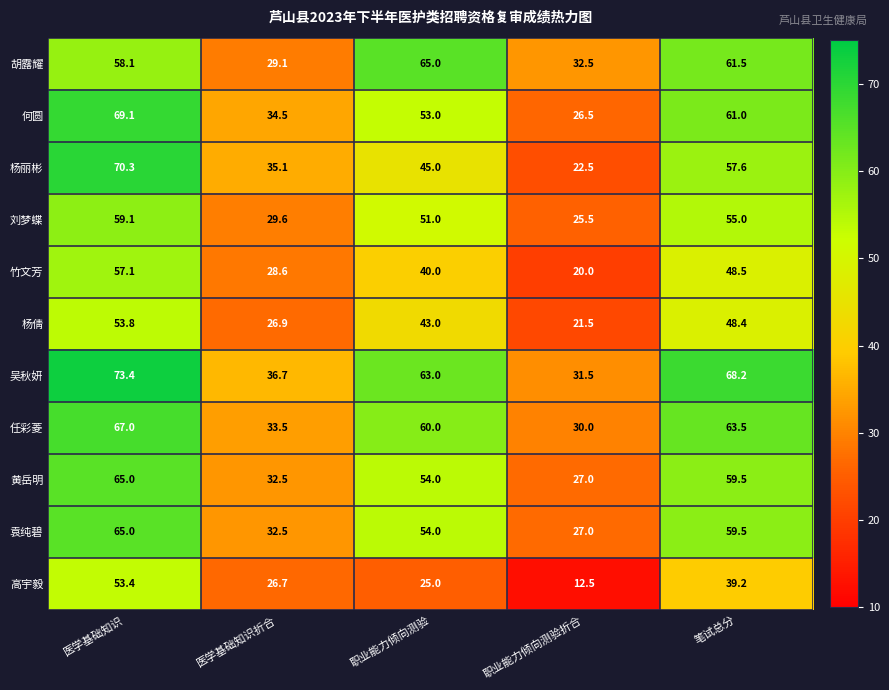

Which series has the largest range (max minus min)?

杨丽彬